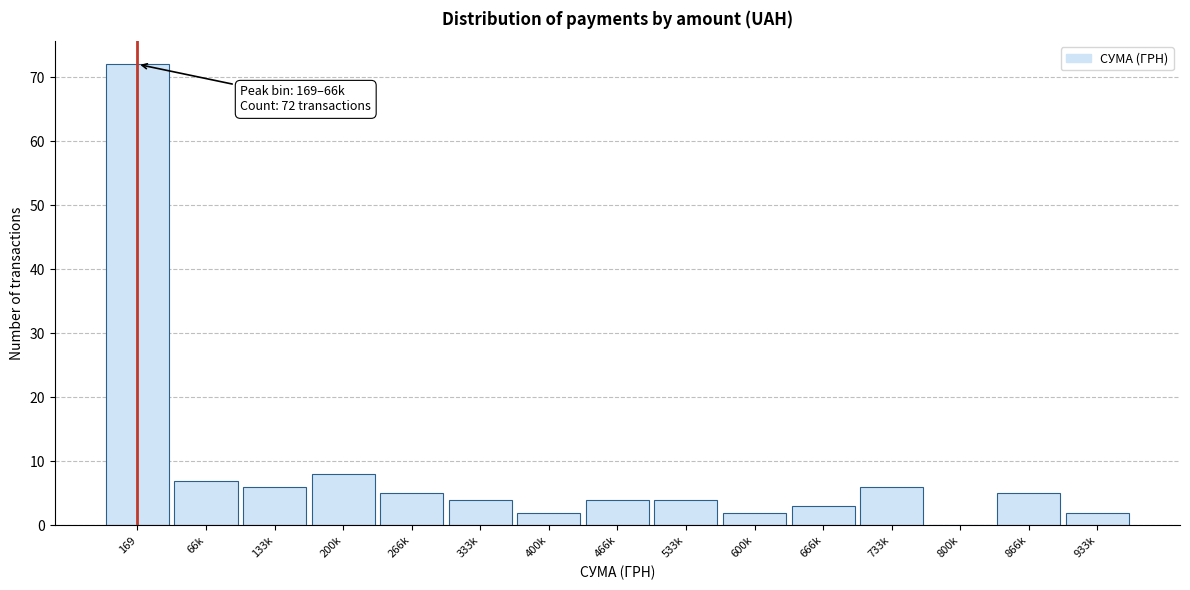

What is the sum of all values?

130